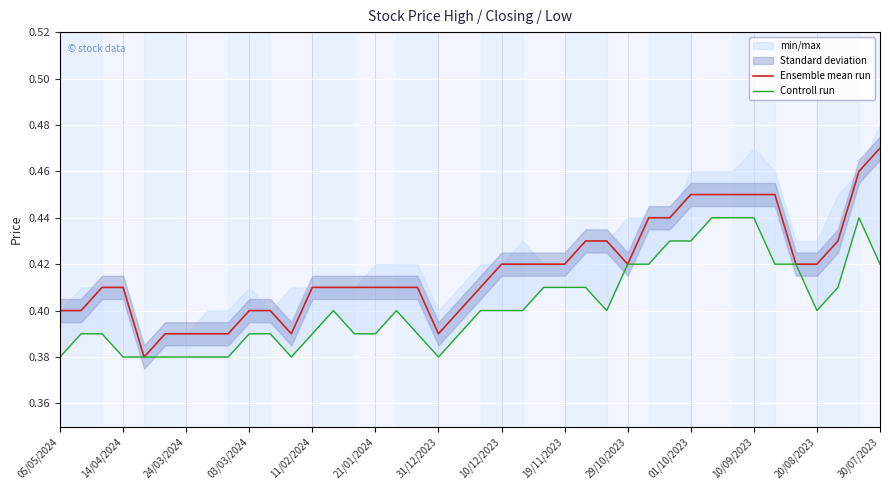

Where is Controll run nearest to the value 0?

05/05/2024